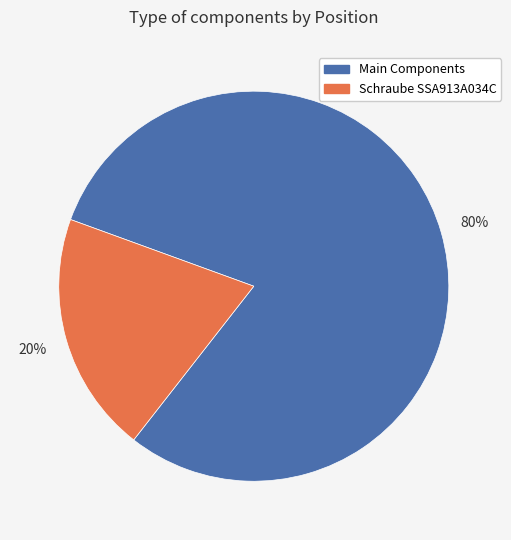

Count the number of slices in the pie.

2